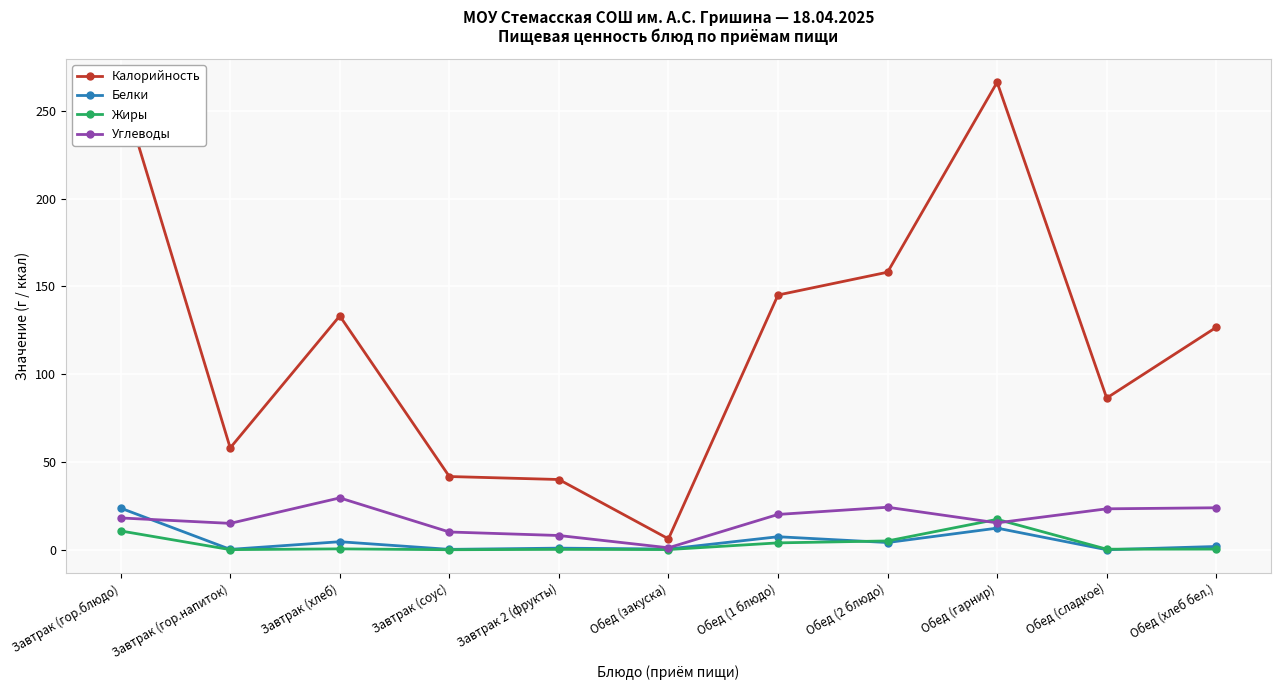

What value does the Белки series have at Завтрак (гор.напиток)?

0.2